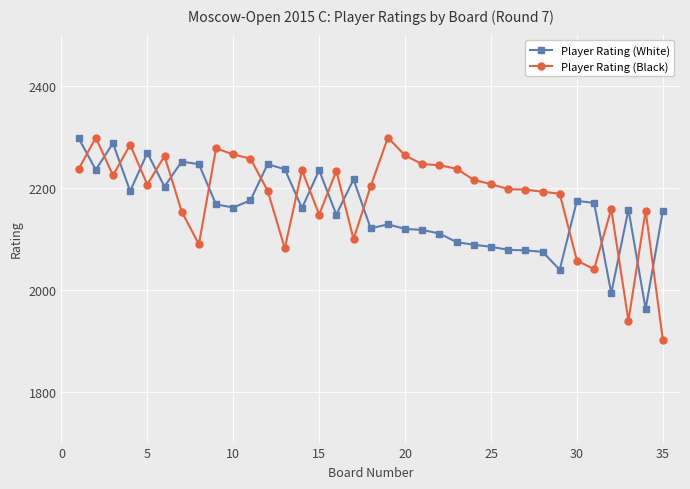

True or false: Player Rating (White) and Player Rating (Black) intersect in this chart.

True